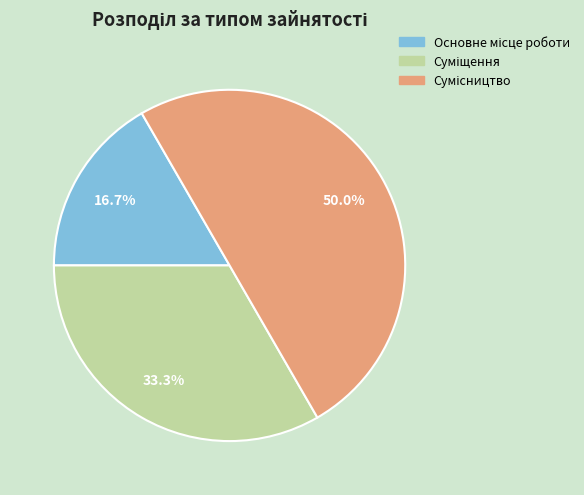

What is the change in value from Суміщення to Сумісництво?

+1